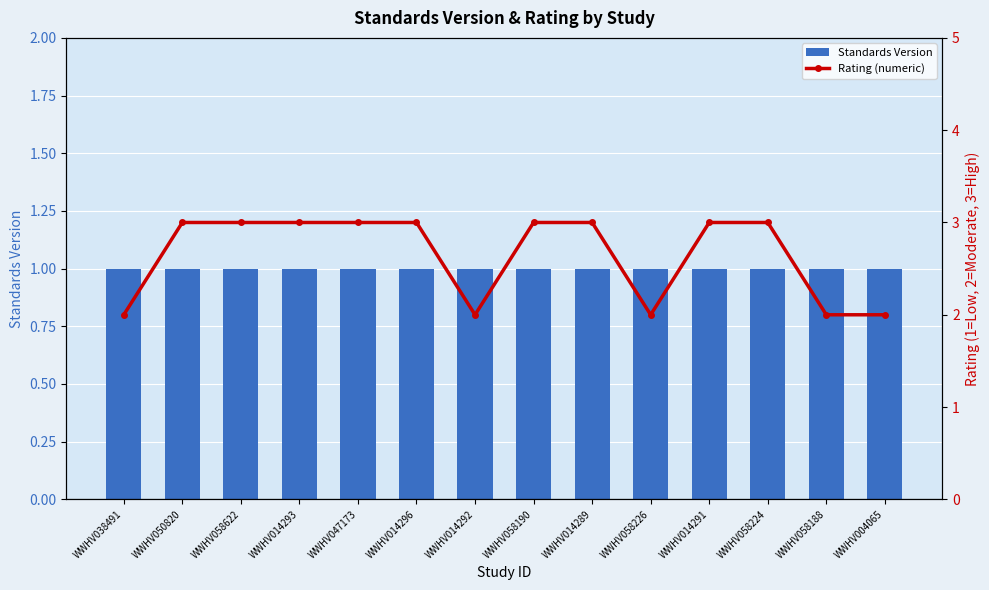

Which has a higher value, WWHV050820 or WWHV014289?

WWHV050820